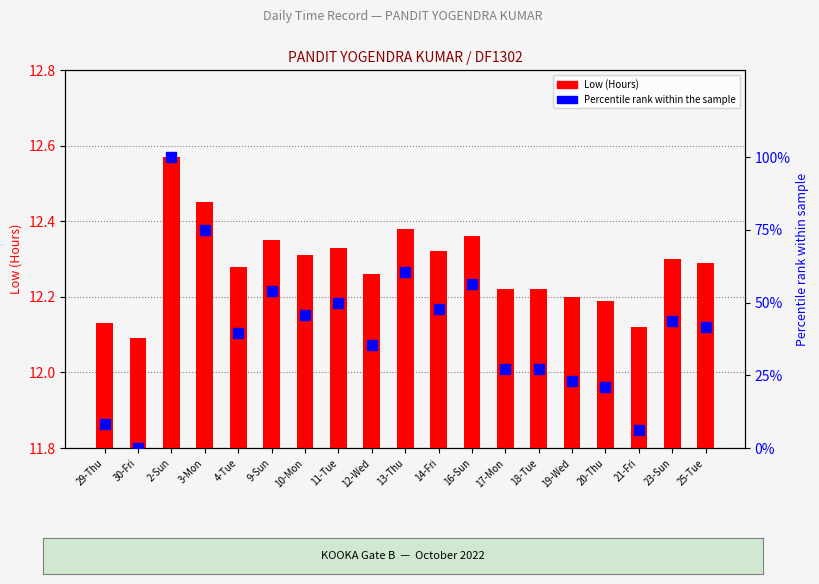

Is it true that Low (Hours) equals 12.3 at 23-Sun?

True